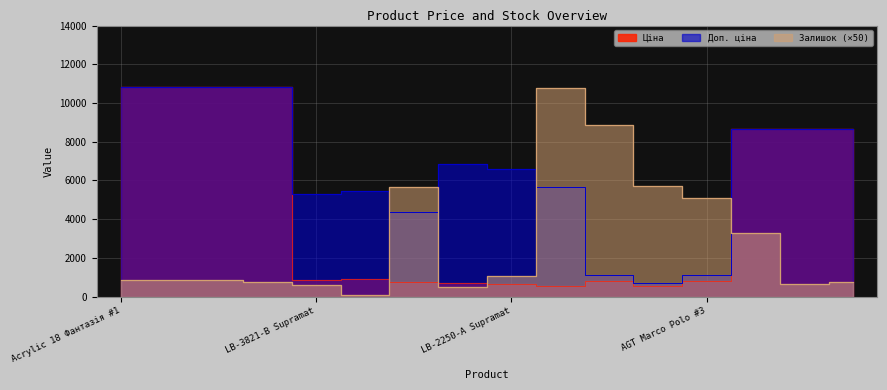

Which has a higher value, Acrylic 18 Фантазія #2 or AGT Marco Polo #2?

Acrylic 18 Фантазія #2